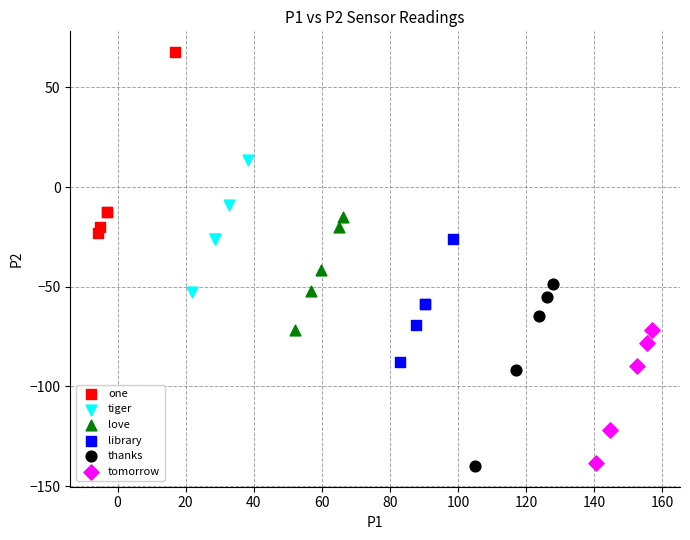

Which series reaches the maximum Y coordinate?

one